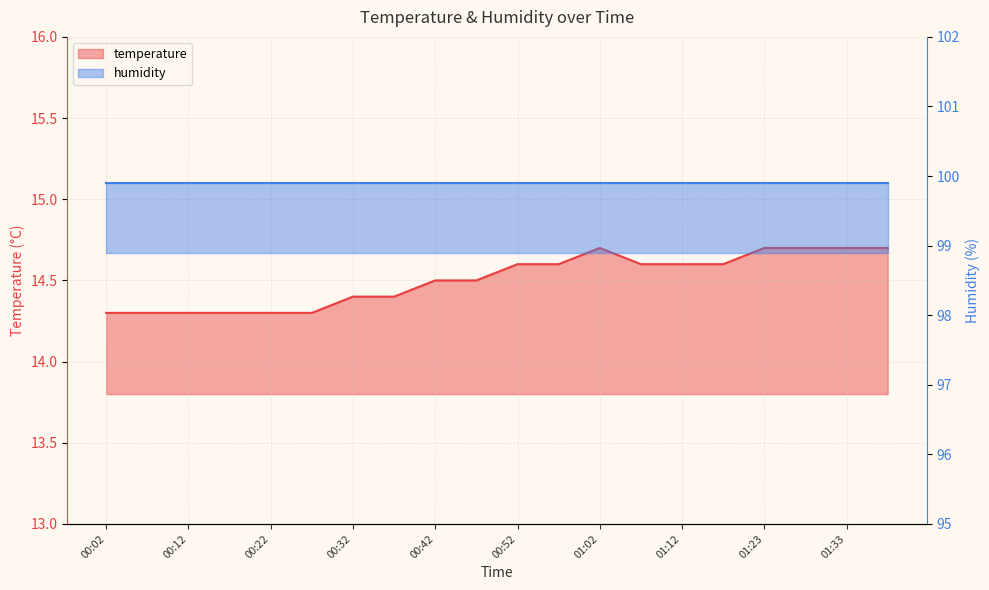

What is the greatest value displayed?

14.7